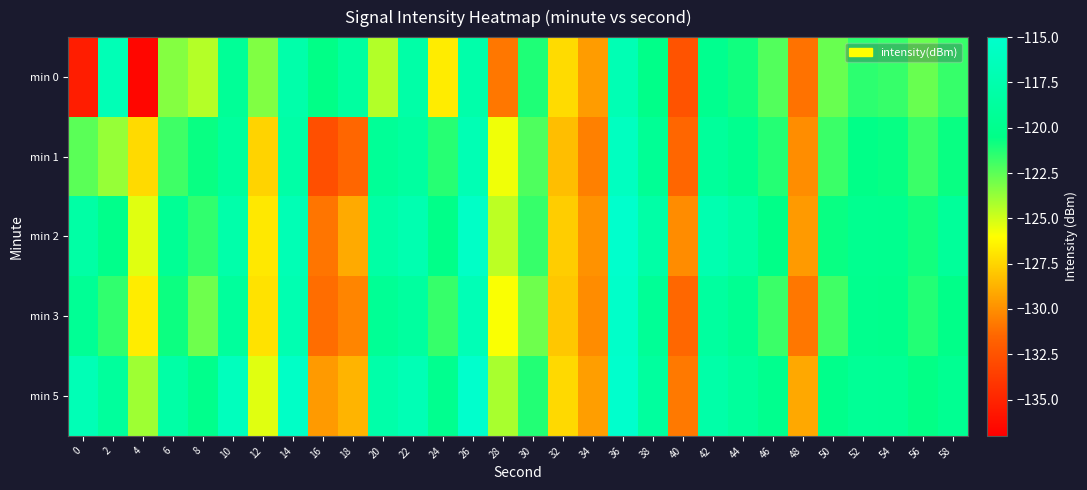

At which category is the sum across all series the highest?

36